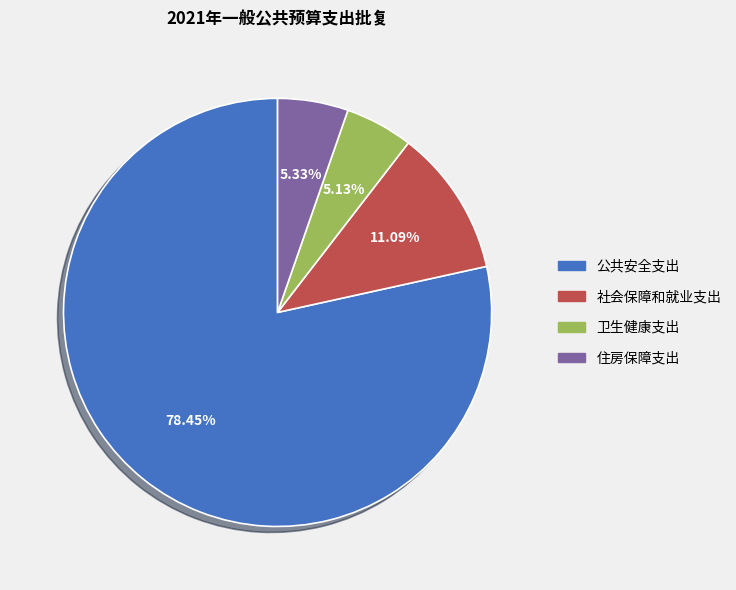

How many slices are in this pie chart?

4